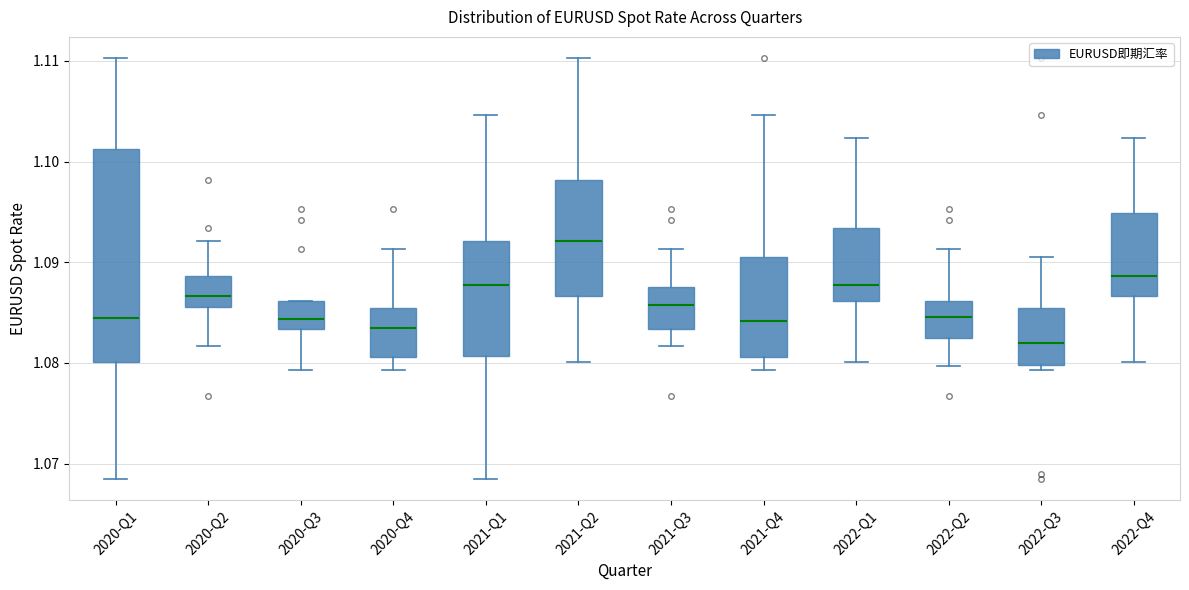

Reading left to right, transcribe this box plot: for each box, give where its median line is, the range the box spans, and where its two whiskers end, as read against the y-axis. The values are not printed on the chart, so give them approximately, as read against the axis.

2020-Q1: median 1.085, box 1.080 to 1.101, whiskers 1.069 to 1.110
2020-Q2: median 1.087, box 1.086 to 1.089, whiskers 1.082 to 1.092
2020-Q3: median 1.084, box 1.083 to 1.086, whiskers 1.079 to 1.086
2020-Q4: median 1.084, box 1.081 to 1.086, whiskers 1.079 to 1.091
2021-Q1: median 1.088, box 1.081 to 1.092, whiskers 1.069 to 1.105
2021-Q2: median 1.092, box 1.087 to 1.098, whiskers 1.080 to 1.110
2021-Q3: median 1.086, box 1.083 to 1.088, whiskers 1.082 to 1.091
2021-Q4: median 1.084, box 1.081 to 1.091, whiskers 1.079 to 1.105
2022-Q1: median 1.088, box 1.086 to 1.093, whiskers 1.080 to 1.102
2022-Q2: median 1.085, box 1.083 to 1.086, whiskers 1.080 to 1.091
2022-Q3: median 1.082, box 1.080 to 1.086, whiskers 1.079 to 1.091
2022-Q4: median 1.089, box 1.087 to 1.095, whiskers 1.080 to 1.102